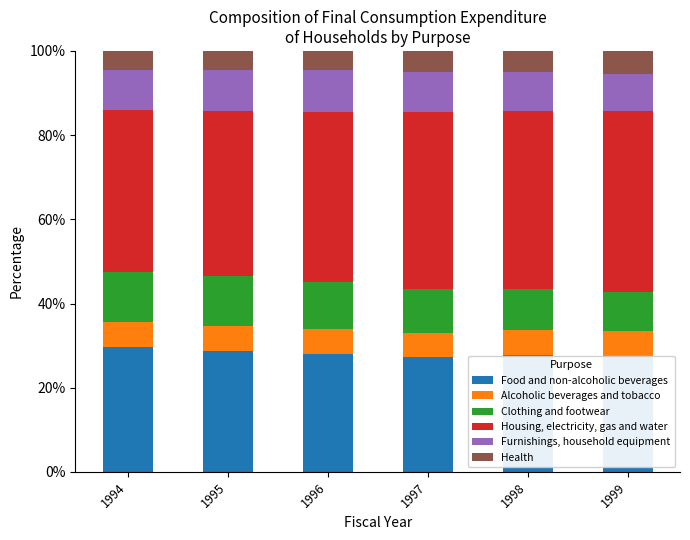

What is the total value across all series at 1995?

100.0